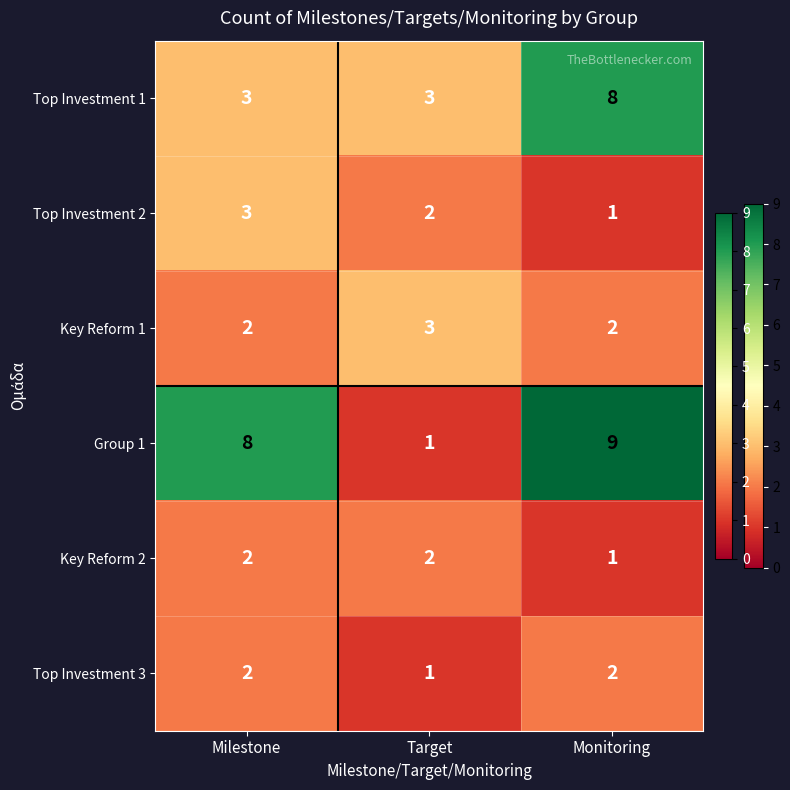

What is the greatest value displayed?

9